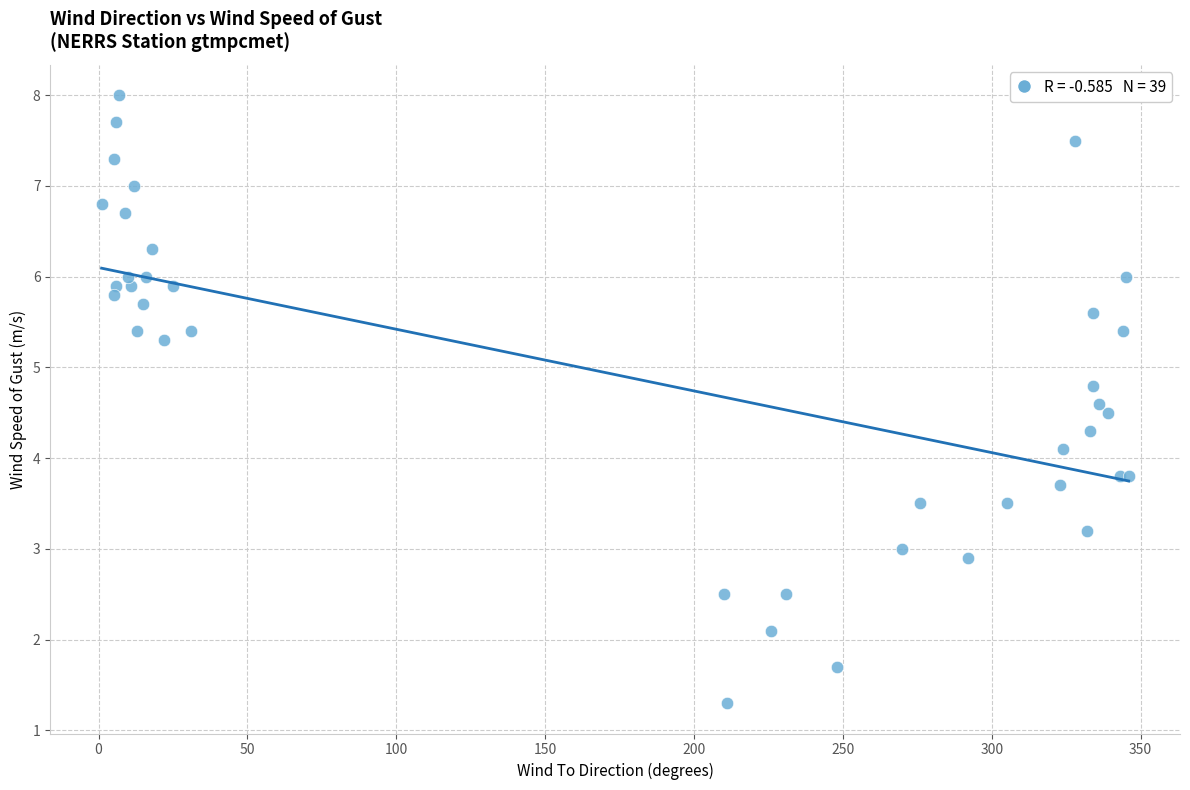

What Y value in the scatter plot is closest to 4?

4.1